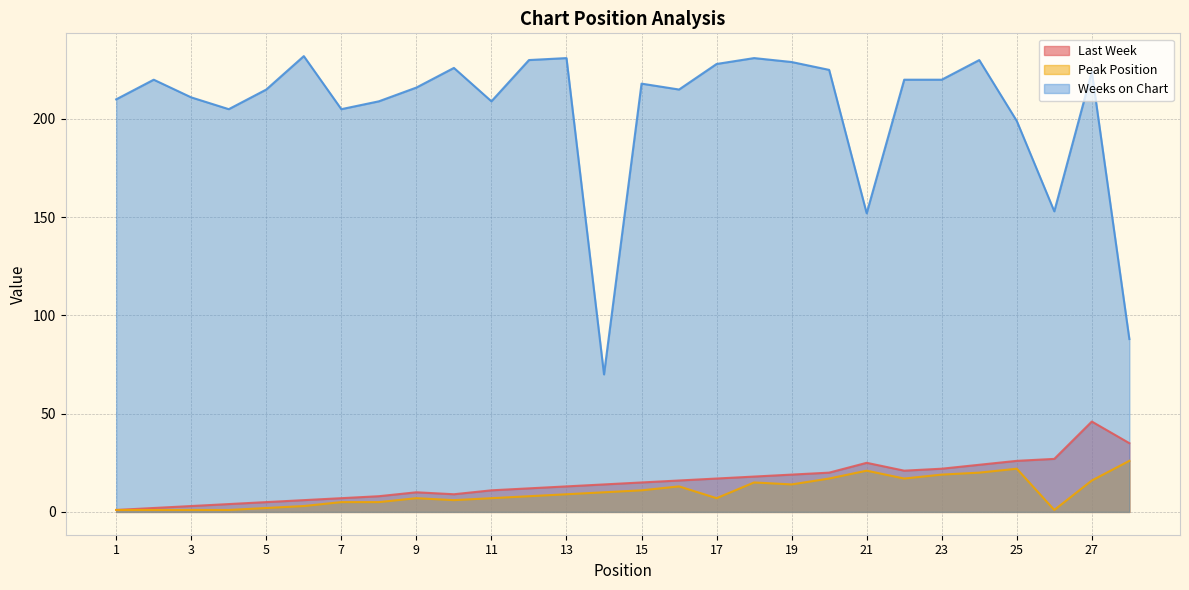

True or false: Peak Position and Weeks on Chart cross at least once.

False